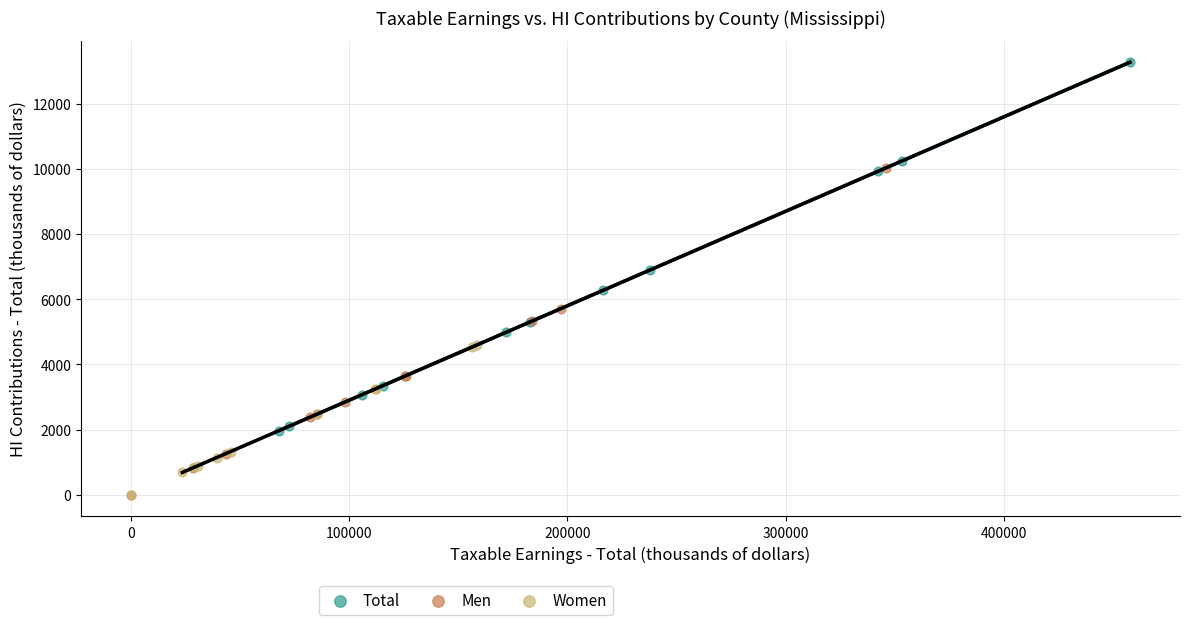

Which series reaches the maximum Y coordinate?

Total